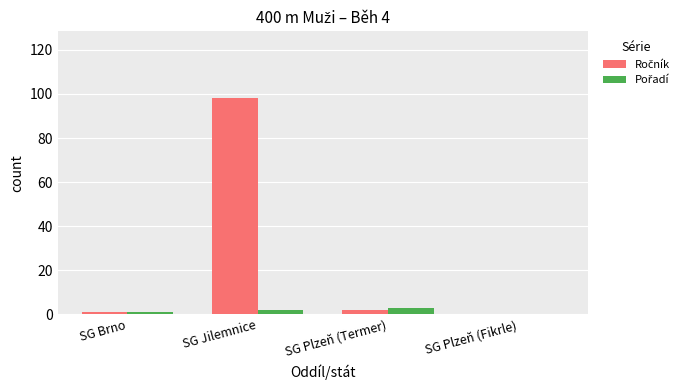

At which category is the sum across all series the highest?

SG Jilemnice